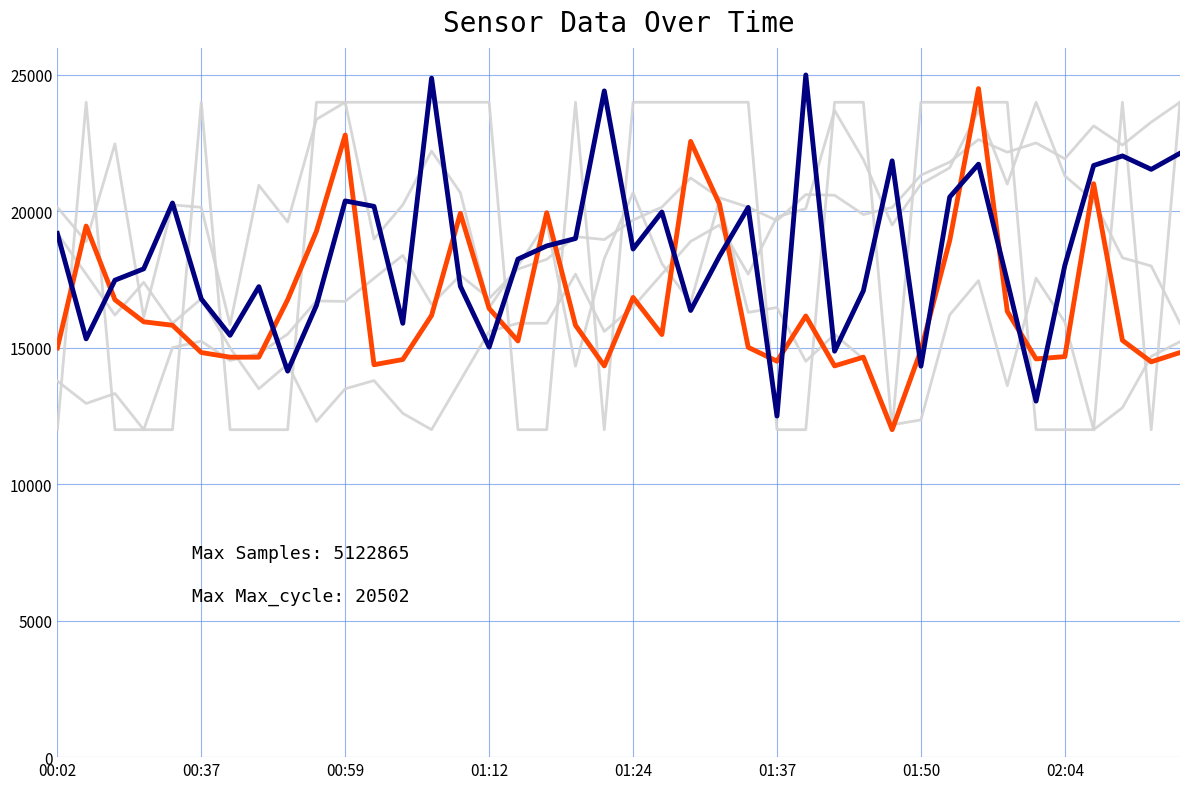

Does the chart display data point markers on the line(s)?

No